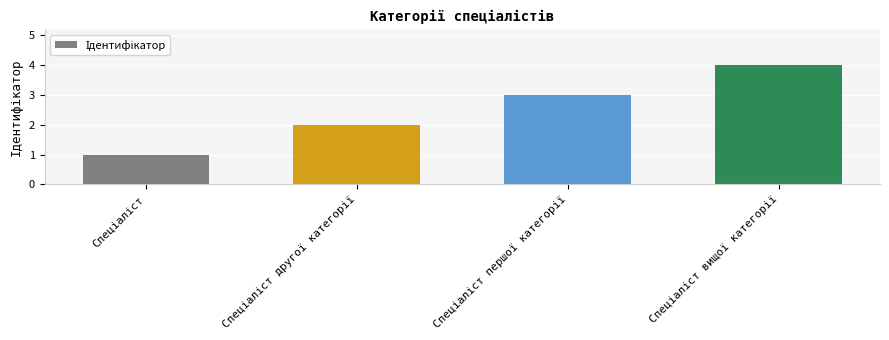

What is the sum of all values?

10